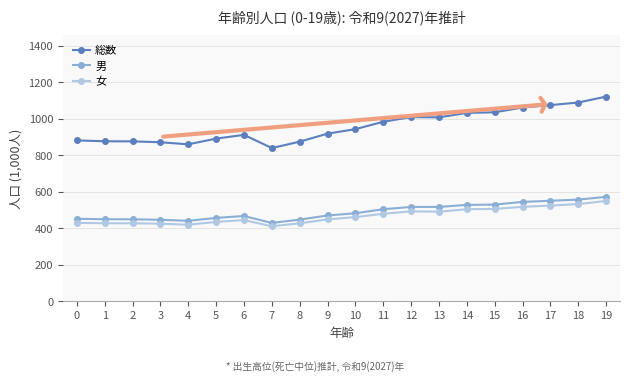

How many lines are shown in the chart?

3